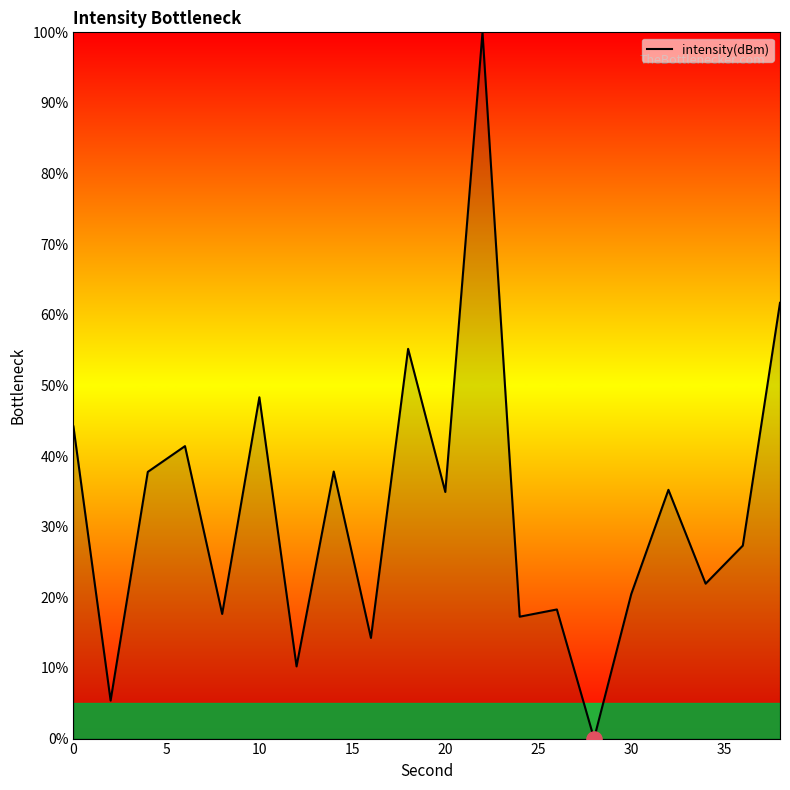

What is the difference between the maximum and minimum values?

100.0